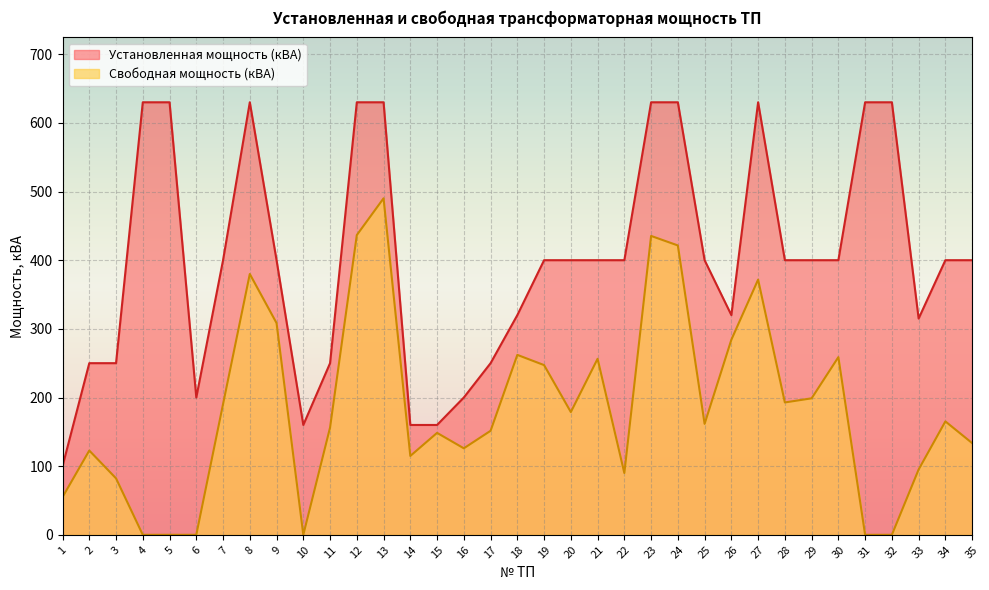

List the series in order of their overall mean, lowest first.

Свободная мощность (кВА), Установленная мощность (кВА)